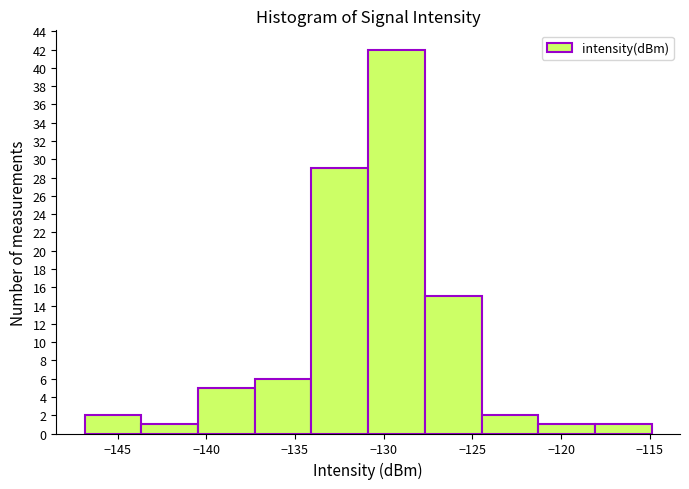

Over which range of the x-axis is the bar tallest?

-131.0 to -127.5